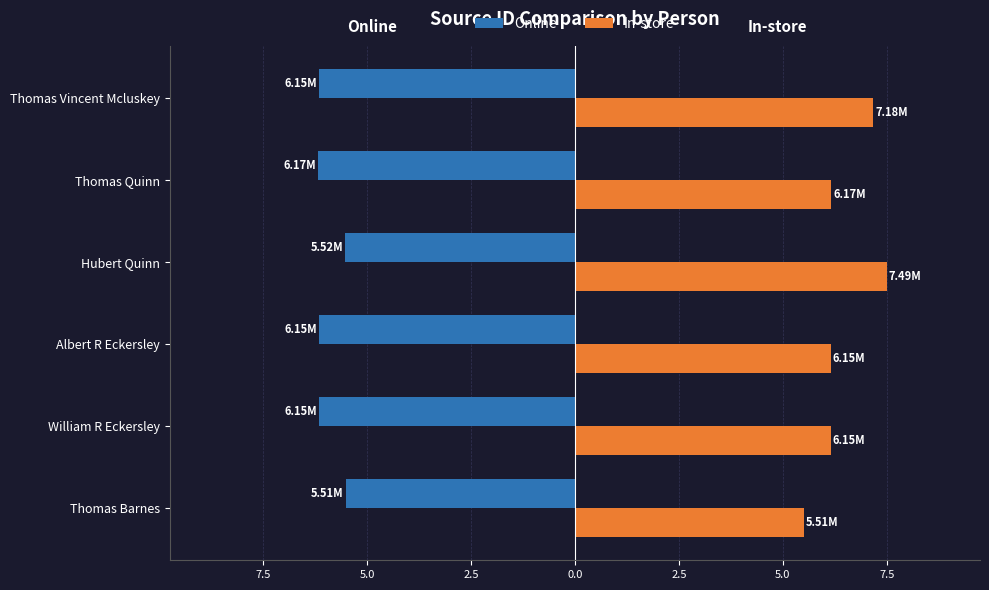

Which series has the widest spread of values?

In-store